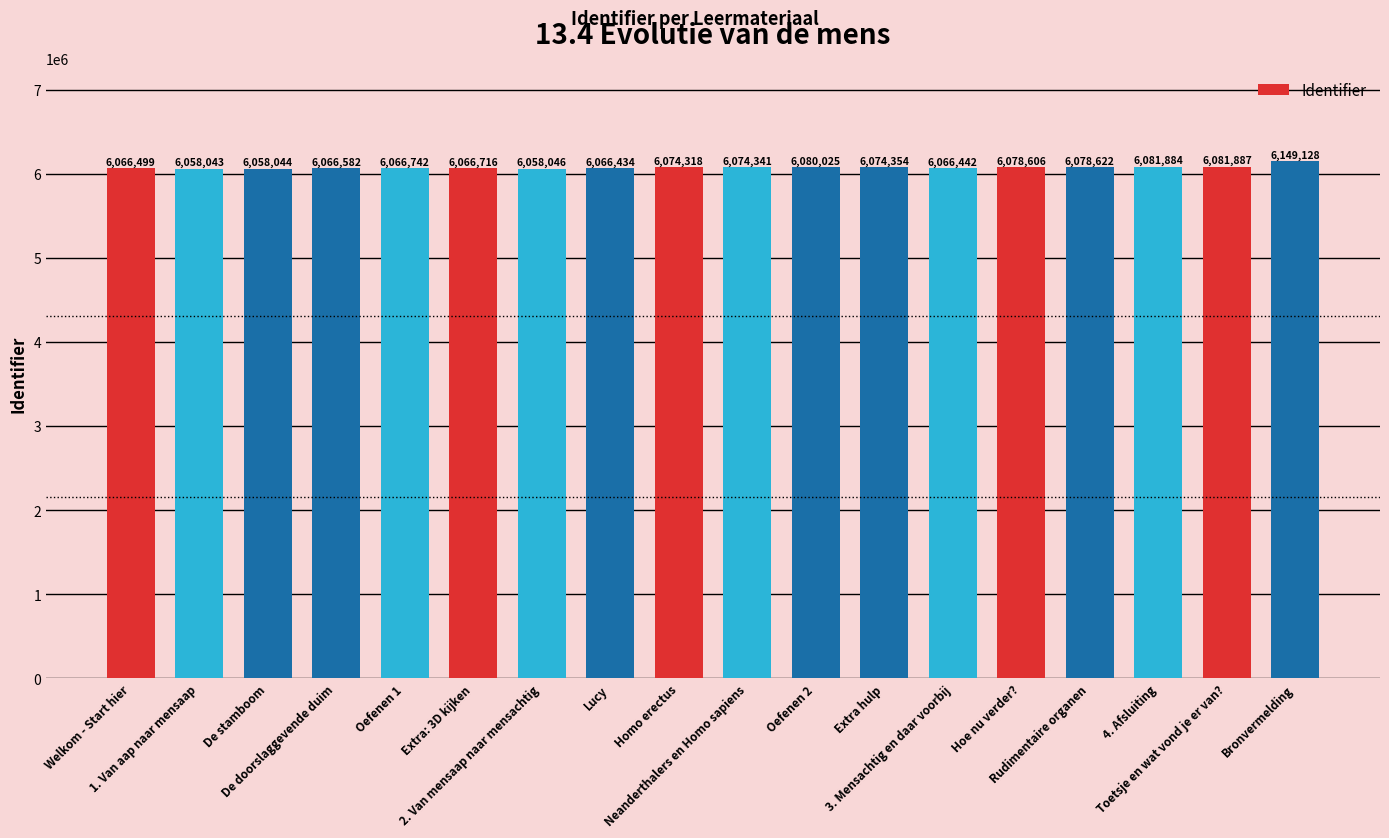

Rank the categories by value from lowest to highest.

1. Van aap naar mensaap, De stamboom, 2. Van mensaap naar mensachtig, Lucy, 3. Mensachtig en daar voorbij, Welkom - Start hier, De doorslaggevende duim, Extra: 3D kijken, Oefenen 1, Homo erectus, Neanderthalers en Homo sapiens, Extra hulp, Hoe nu verder?, Rudimentaire organen, Oefenen 2, 4. Afsluiting, Toetsje en wat vond je er van?, Bronvermelding